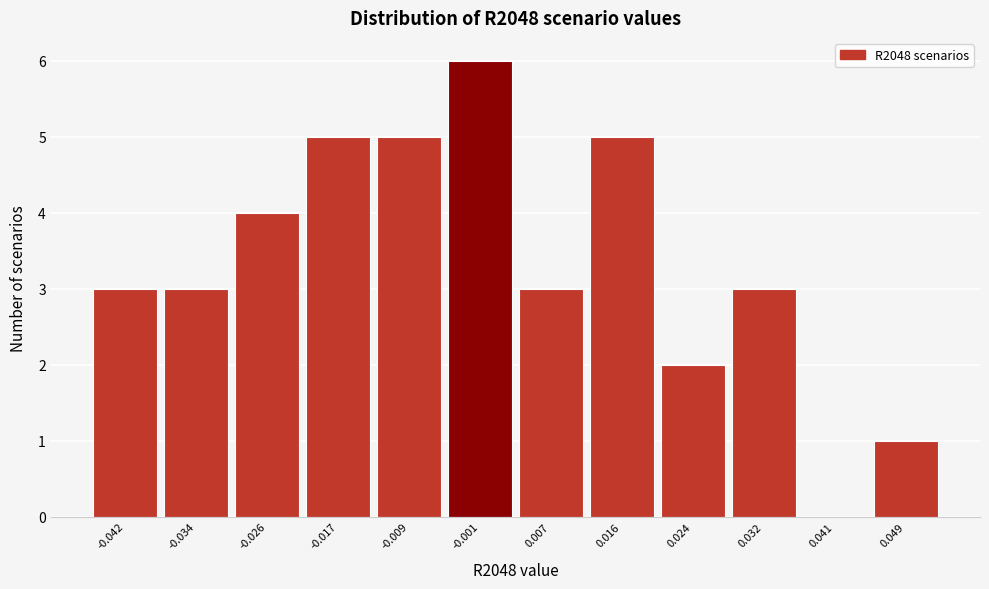

What is the height of the bar covering -0.038 to -0.030 on the x-axis? Neither the bar edges nor the heights are printed on the chart, so give them approximately, as read against the axes.

3